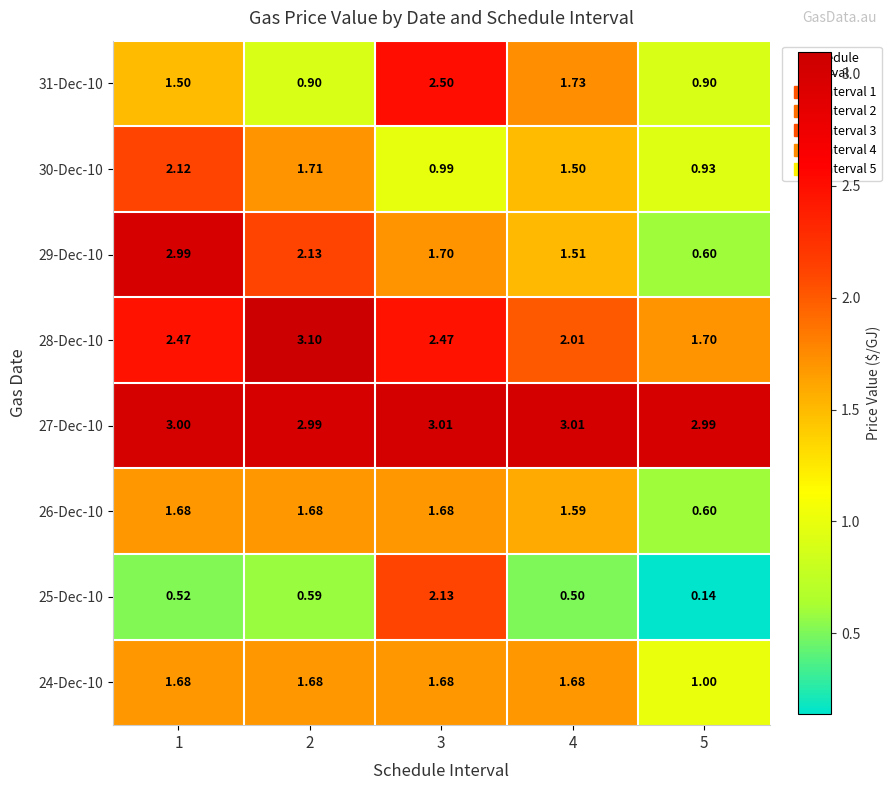

Is the value of 27-Dec-10 at 1 greater than the value of 25-Dec-10 at 1?

Yes